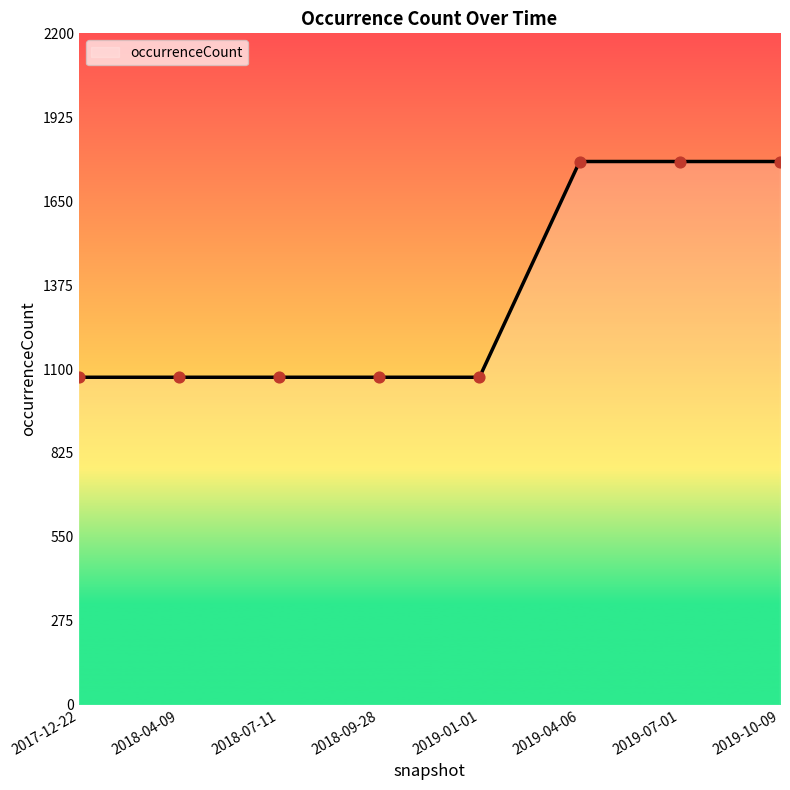

Approximately how many times larger is the value at 2017-12-22 compared to 2019-10-09?

0.6